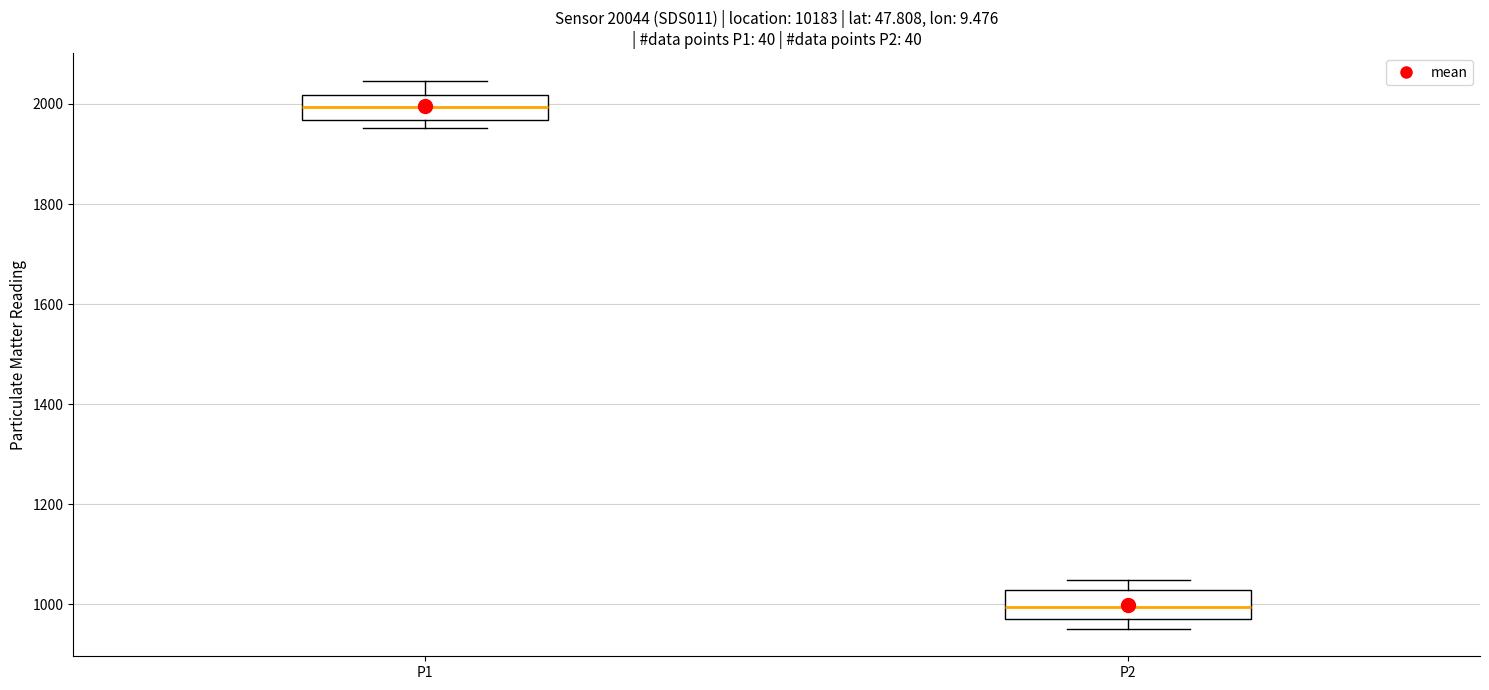

Reading left to right, read every box against the y-axis: the position of its median line, the range the box covers, and the ends of its whiskers. The values are not printed on the chart, so give them approximately, as read against the axis.

P1: median 2000, box 1960 to 2020, whiskers 1960 (just below the box's lower edge) to 2040
P2: median 1000, box 960 to 1020, whiskers 960 (just below the box's lower edge) to 1040